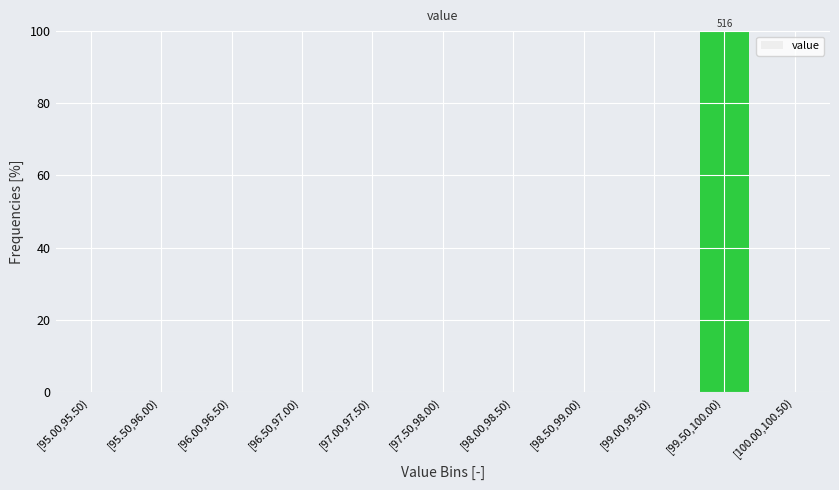

Reading left to right, extract all data points from this chart.

[95.00,95.50)=0	[95.50,96.00)=0	[96.00,96.50)=0	[96.50,97.00)=0	[97.00,97.50)=0	[97.50,98.00)=0	[98.00,98.50)=0	[98.50,99.00)=0	[99.00,99.50)=0	[99.50,100.00)=100	[100.00,100.50)=0